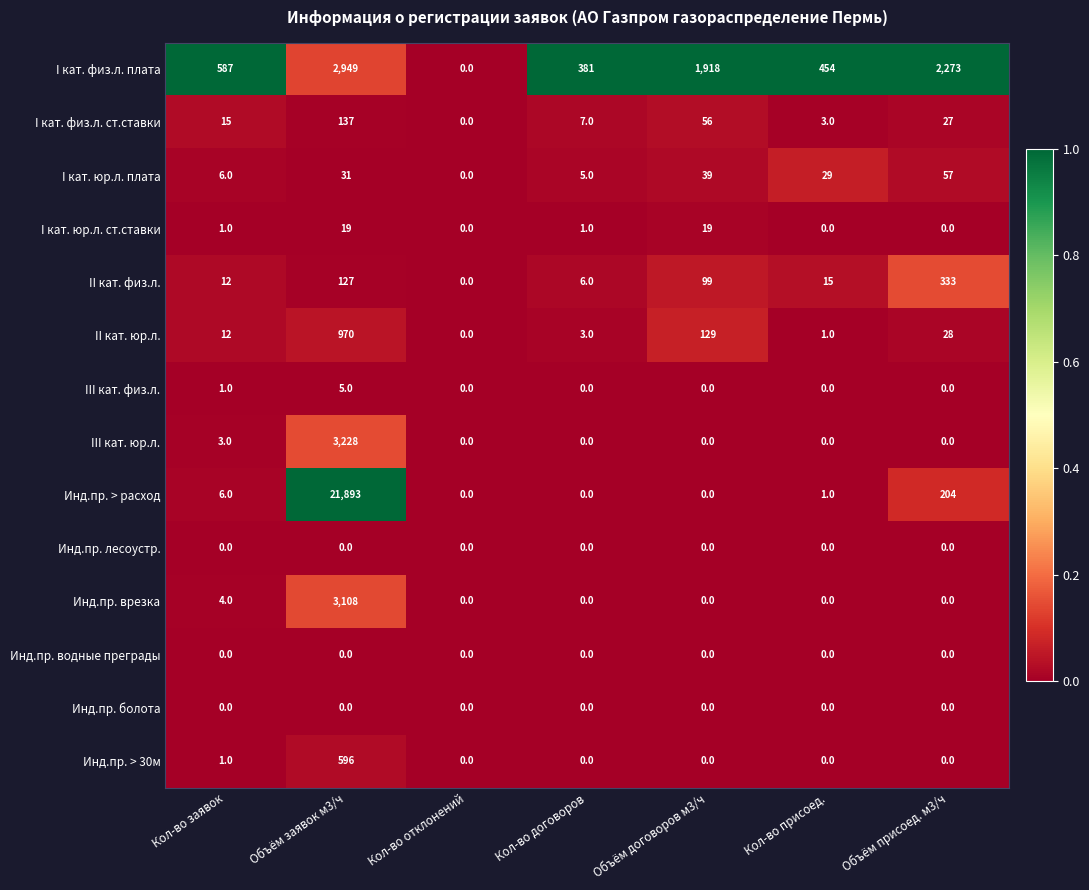

True or false: Инд.пр. врезка has a value of 1623 at Объём присоед. м3/ч.

False